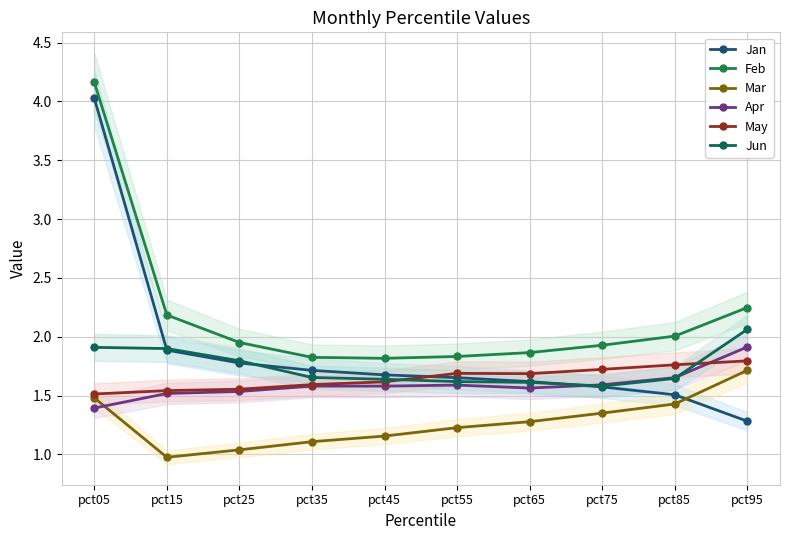

Reading left to right, transcribe all the data shown in this chart.

Jan: pct05=4.0	pct15=1.9	pct25=1.8	pct35=1.7	pct45=1.7	pct55=1.7	pct65=1.6	pct75=1.6	pct85=1.5	pct95=1.3
Feb: pct05=4.2	pct15=2.2	pct25=2.0	pct35=1.8	pct45=1.8	pct55=1.8	pct65=1.9	pct75=1.9	pct85=2.0	pct95=2.2
Mar: pct05=1.5	pct15=1.0	pct25=1.0	pct35=1.1	pct45=1.2	pct55=1.2	pct65=1.3	pct75=1.4	pct85=1.4	pct95=1.7
Apr: pct05=1.4	pct15=1.5	pct25=1.5	pct35=1.6	pct45=1.6	pct55=1.6	pct65=1.6	pct75=1.6	pct85=1.7	pct95=1.9
May: pct05=1.5	pct15=1.5	pct25=1.6	pct35=1.6	pct45=1.6	pct55=1.7	pct65=1.7	pct75=1.7	pct85=1.8	pct95=1.8
Jun: pct05=1.9	pct15=1.9	pct25=1.8	pct35=1.7	pct45=1.6	pct55=1.6	pct65=1.6	pct75=1.6	pct85=1.6	pct95=2.1